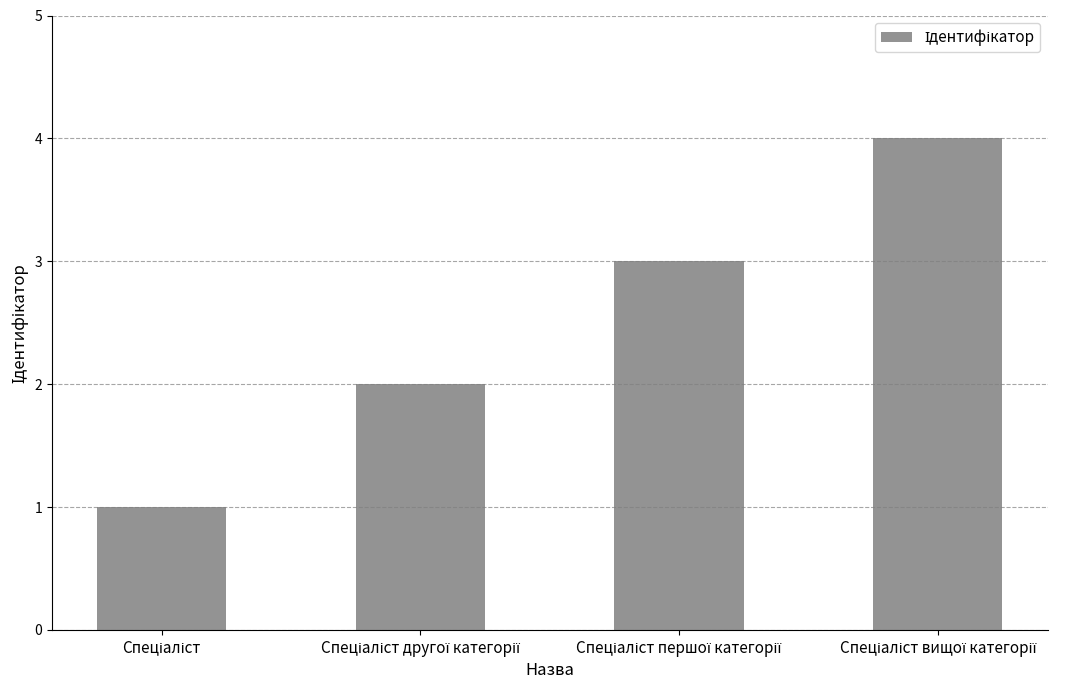

What is the greatest value displayed?

4